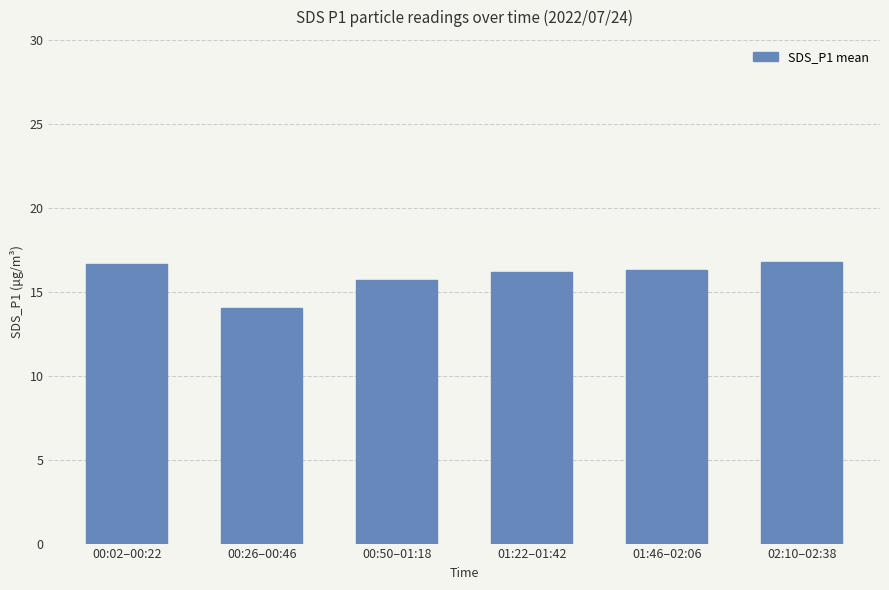

How many series are shown in this chart?

1